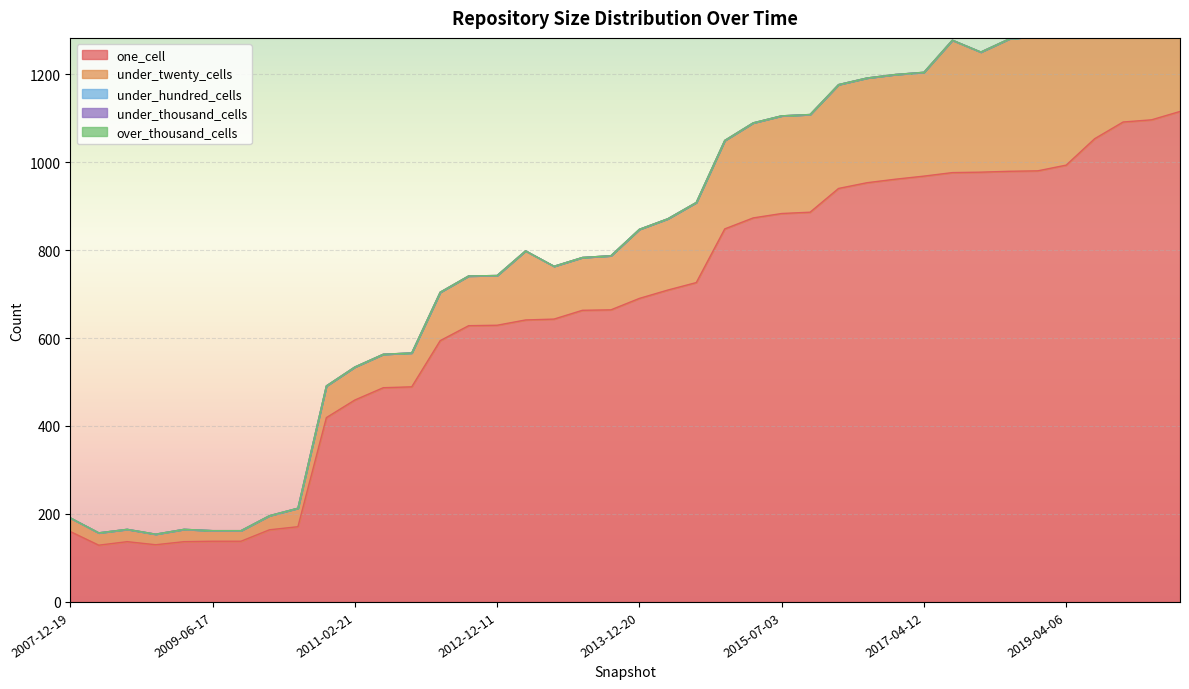

How many categories are shown in the chart?

40